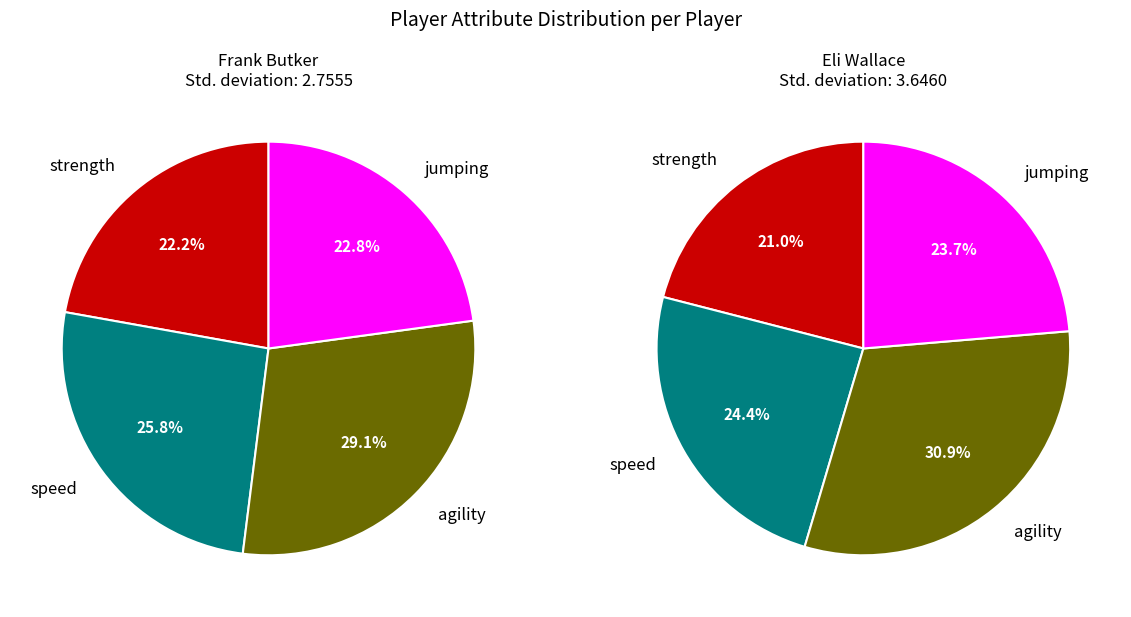

Is the sum of agility and jumping greater than half?

Yes